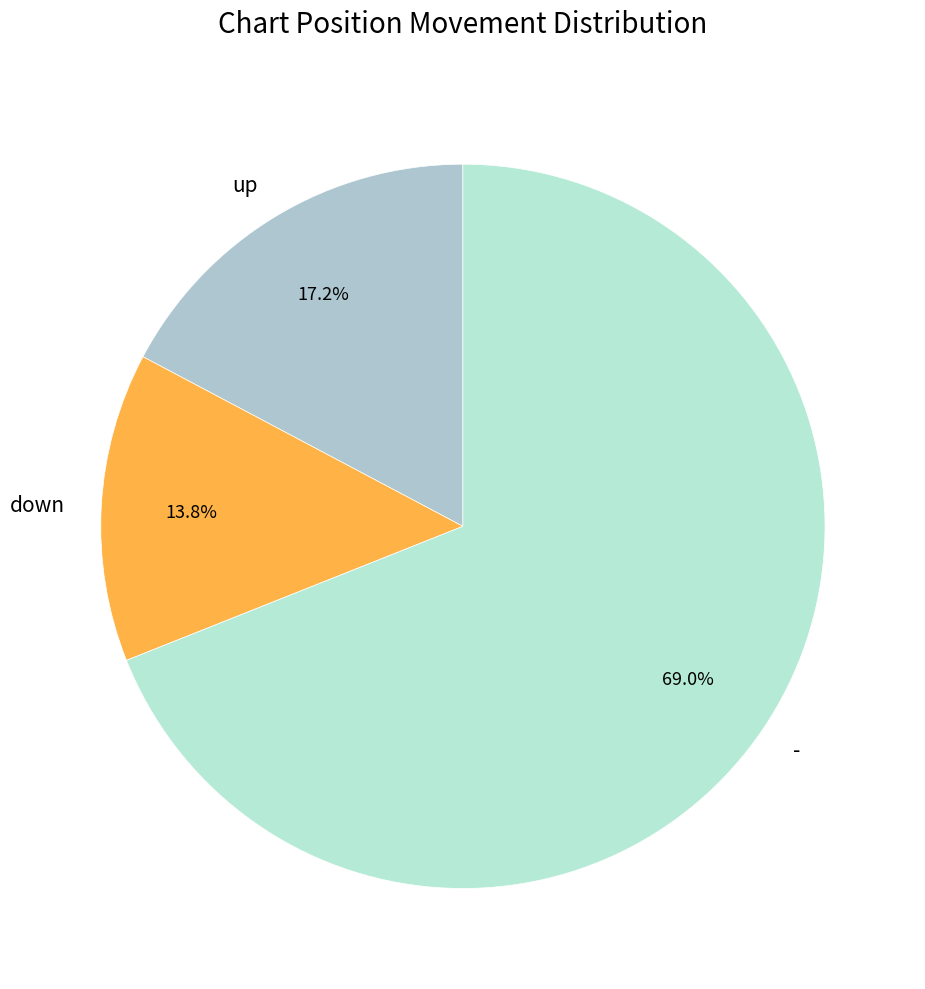

Count the number of slices in the pie.

3